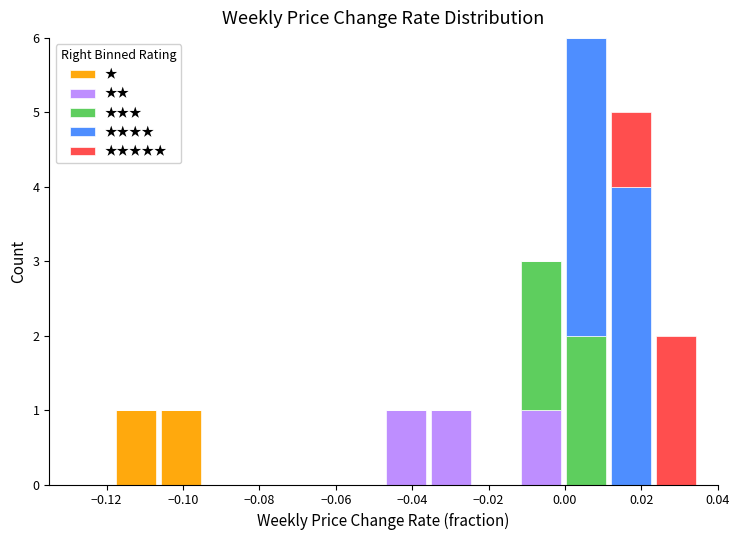

What is the total height of the stacked bar covering -0.036 to -0.024 on the x-axis? Neither the bar edges nor the heights are printed on the chart, so give them approximately, as read against the axes.

1